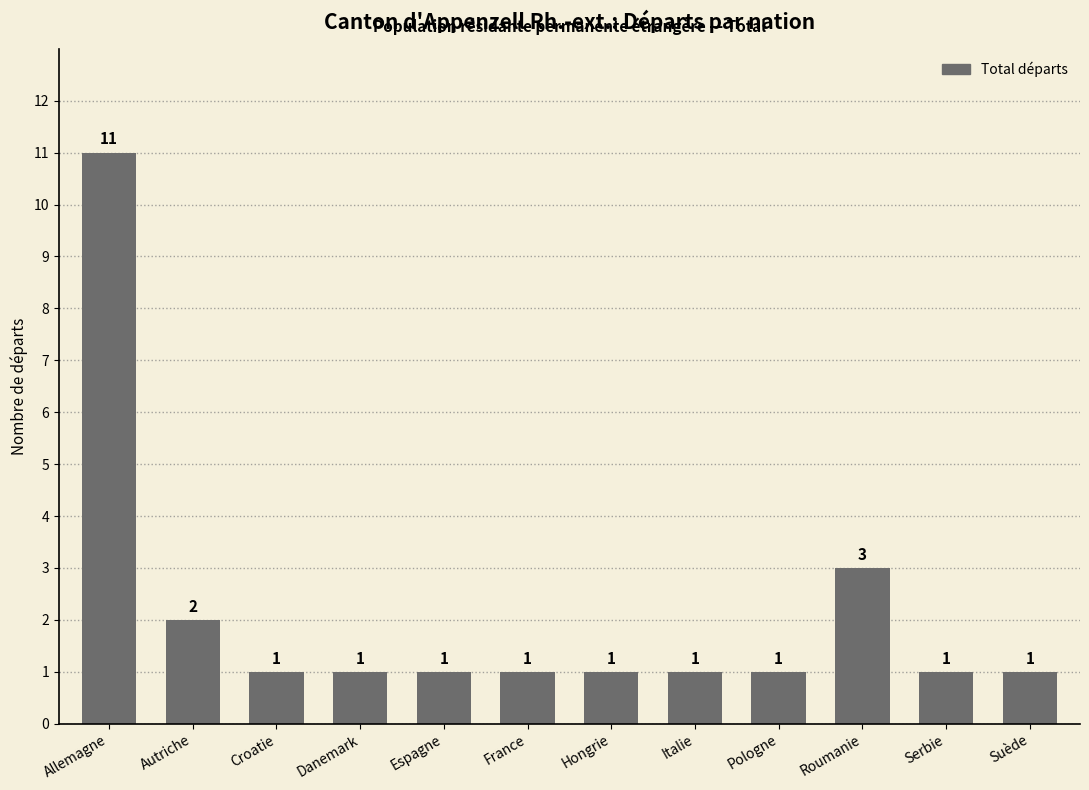

Reading right to left, extract all data points from this chart.

Suède=1	Serbie=1	Roumanie=3	Pologne=1	Italie=1	Hongrie=1	France=1	Espagne=1	Danemark=1	Croatie=1	Autriche=2	Allemagne=11